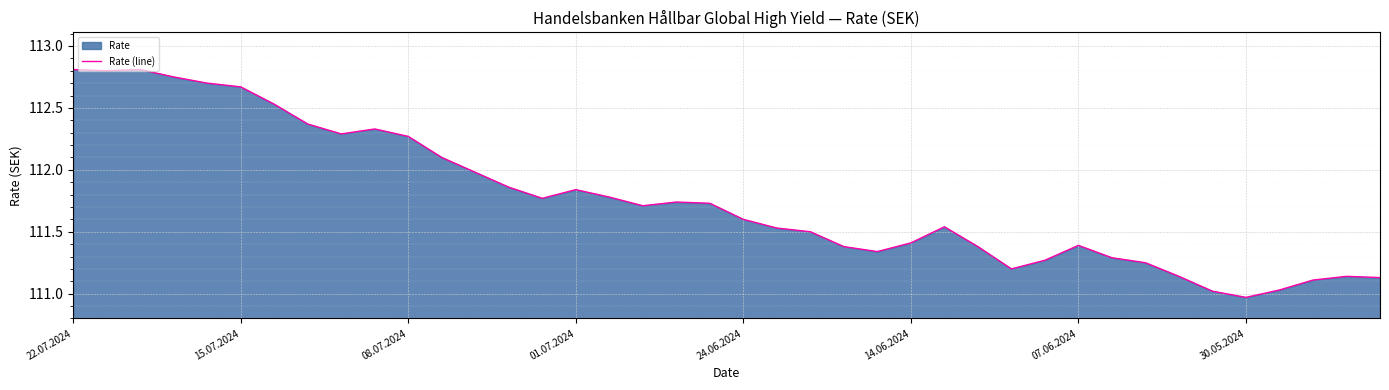

Count the number of values greater than 111.

39